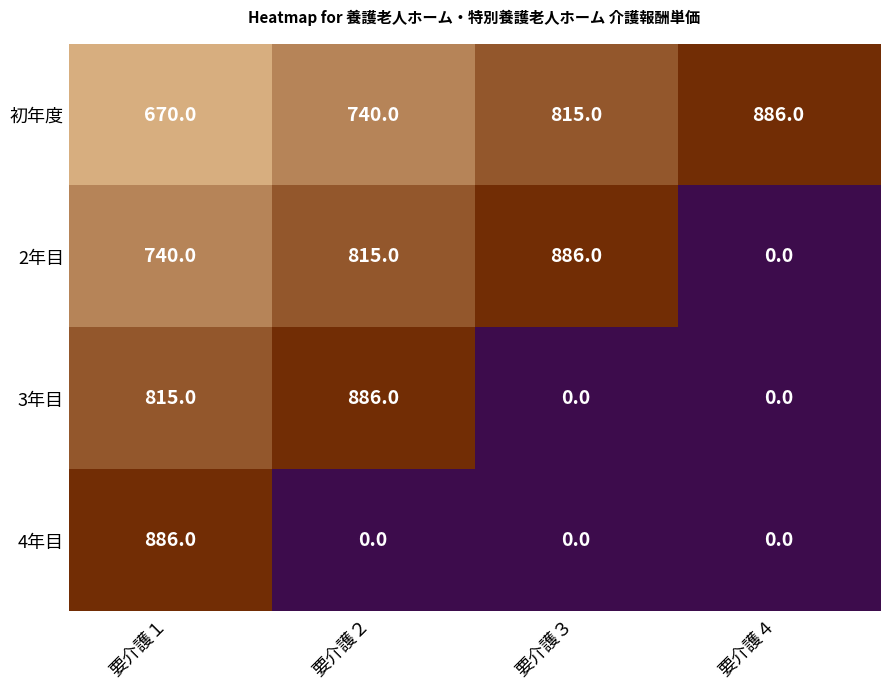

At how many categories does at least one series exceed 794?

4